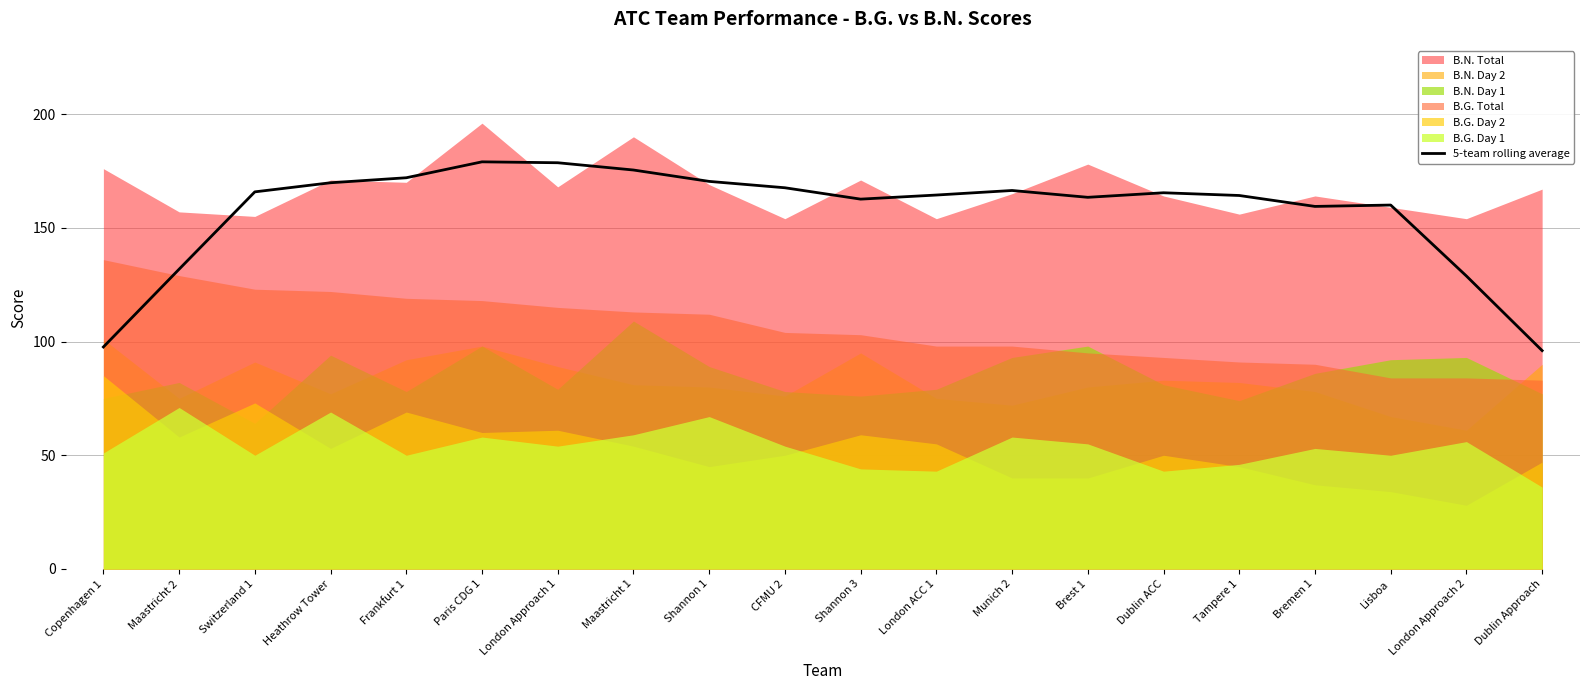

What is the lowest value of the 5-team rolling average series?

96.0